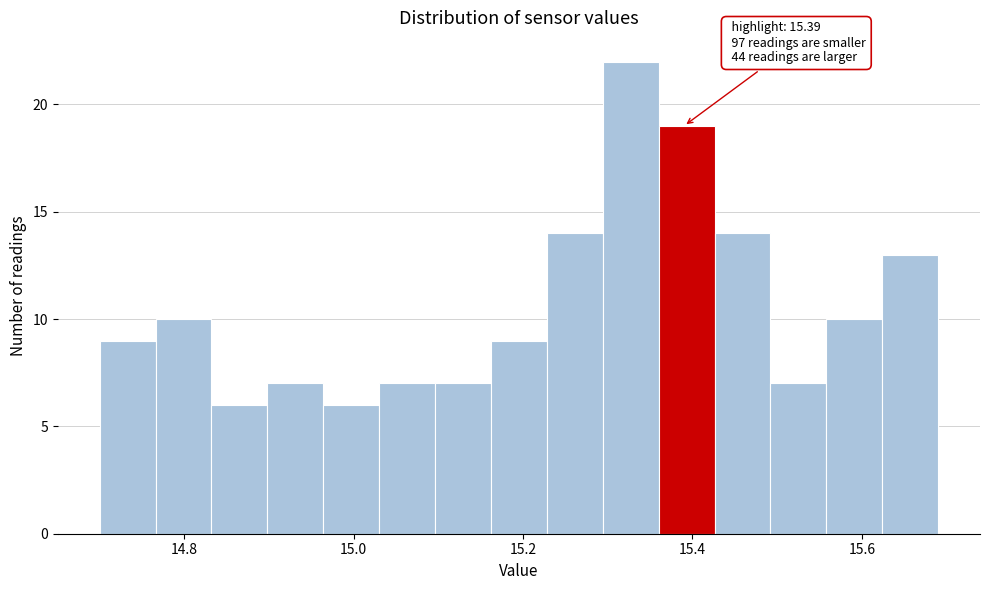

Read against the x-axis, roughly where is the centre of the tallest bar?

15.32